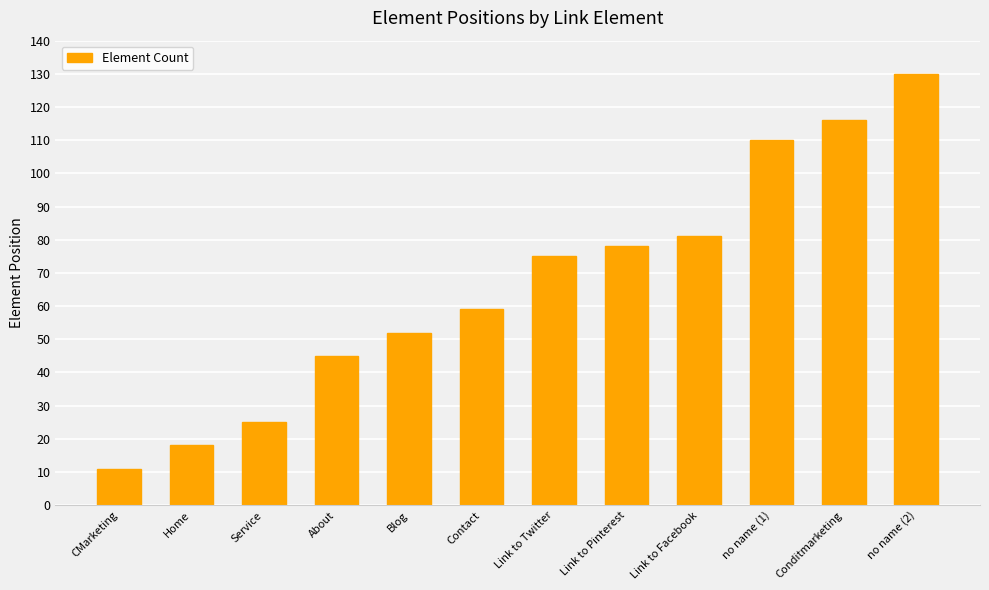

List the labels in order of value, largest first.

no name (2), Conditmarketing, no name (1), Link to Facebook, Link to Pinterest, Link to Twitter, Contact, Blog, About, Service, Home, CMarketing